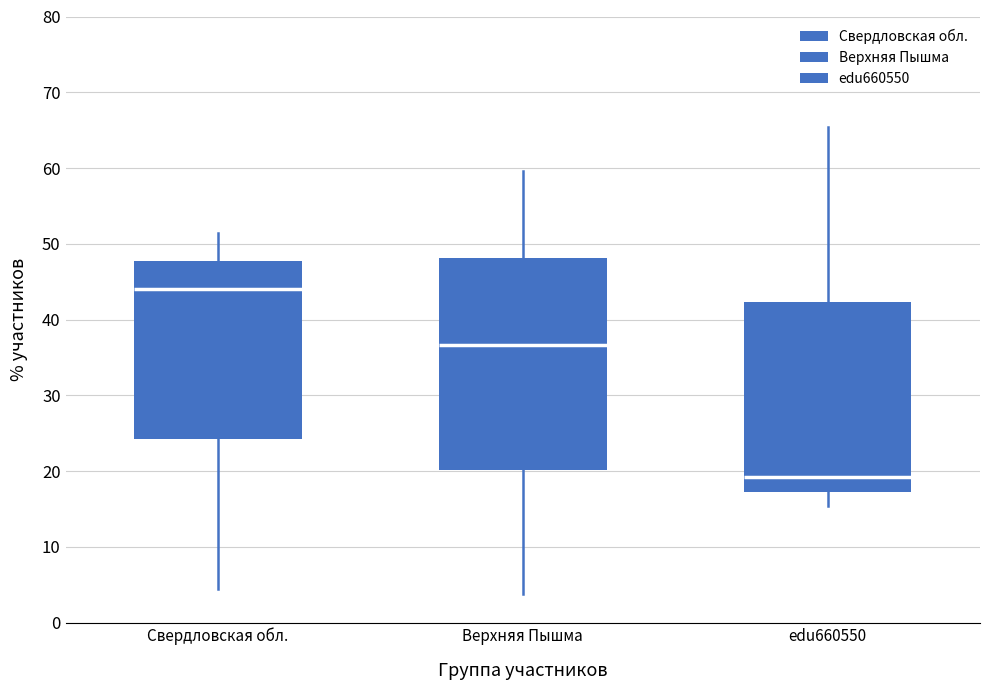

Reading left to right, read every box against the y-axis: the position of its median line, the range the box covers, and the ends of its whiskers. The values are not printed on the chart, so give them approximately, as read against the axis.

Свердловская обл.: median 44, box 24 to 48, whiskers 5 to 51
Верхняя Пышма: median 37, box 20 to 48, whiskers 4 to 60
edu660550: median 19, box 17 to 42, whiskers 15 to 65